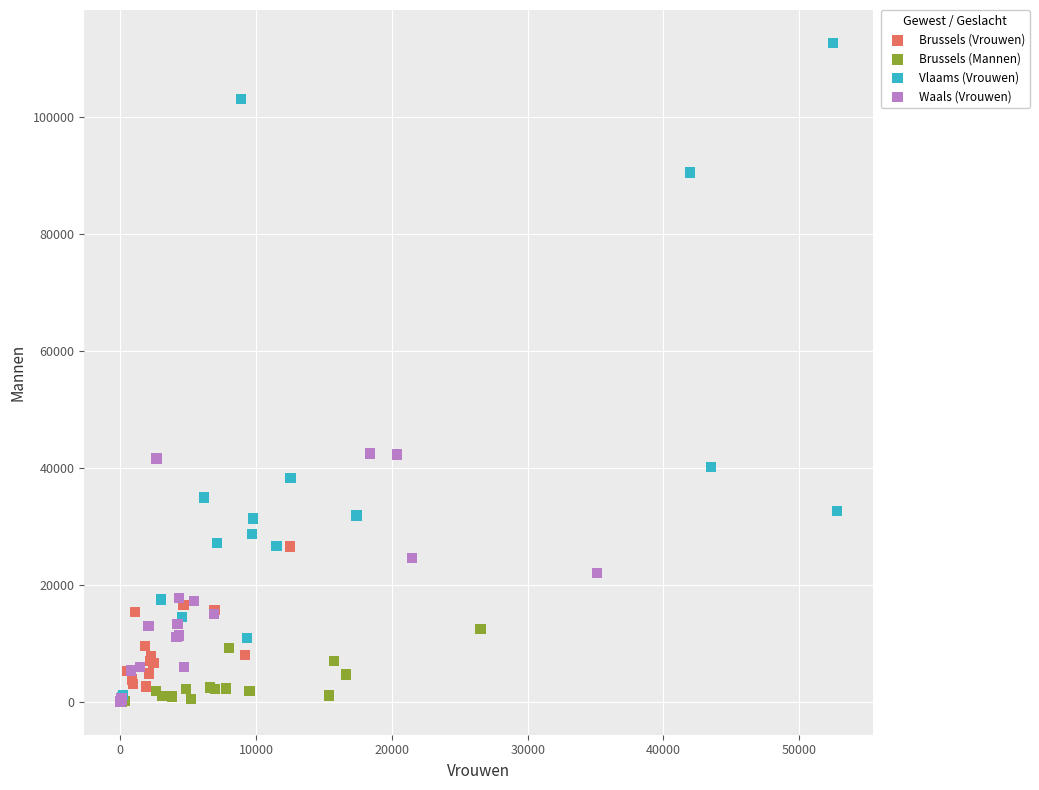

What are all the series names shown in the legend?

Brussels (Vrouwen), Brussels (Mannen), Vlaams (Vrouwen), Waals (Vrouwen)